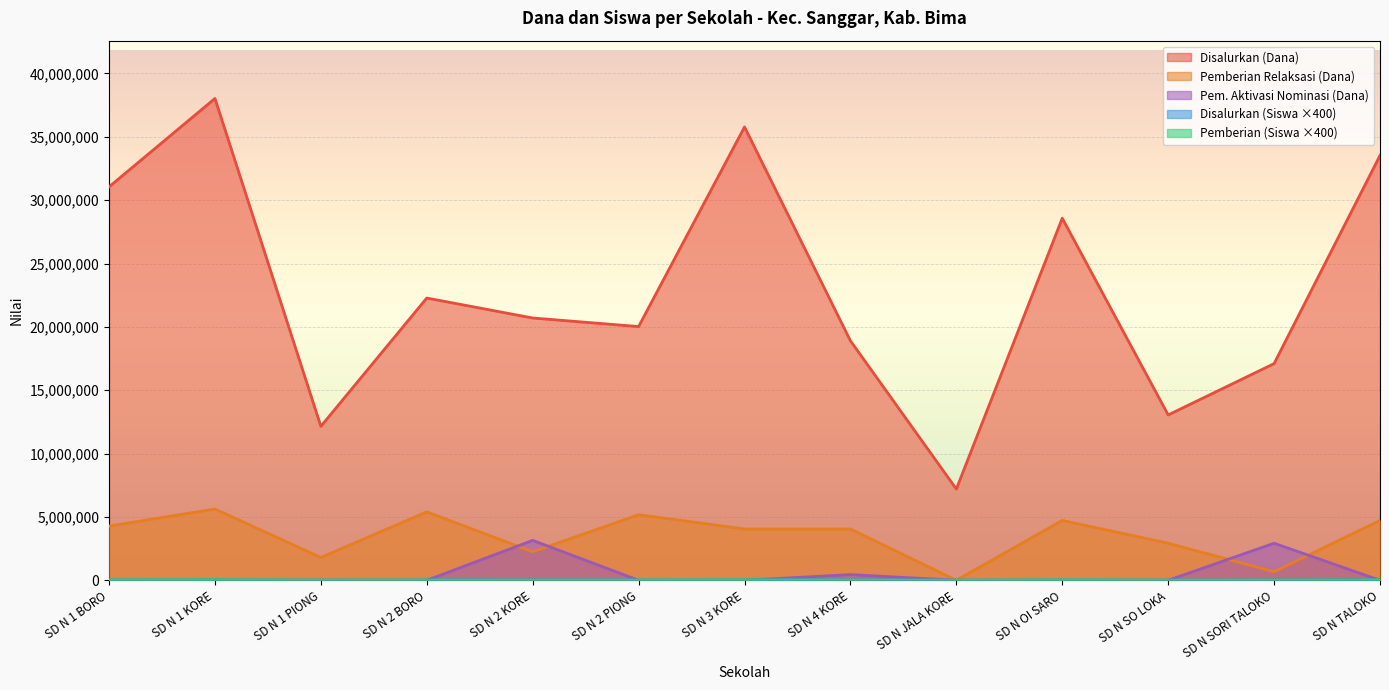

Reading right to left, what are all the values shown in this chart?

Disalurkan (Dana): 33525000	17100000	13050000	28575000	7200000	18900000	35775000	20025000	20700000	22275000	12150000	38025000	31050000
Pemberian Relaksasi (Dana): 4725000	675000	2925000	4725000	0	4050000	4050000	5175000	2250000	5400000	1800000	5625000	4275000
Pemberian (Siswa): 28000	14400	10000	23600	7600	14000	32400	14800	15600	16800	10400	33600	26000
Disalurkan (Siswa): 33200	18400	13600	30000	7600	20400	37200	21200	22400	23600	13200	38800	30000
Pemberian Dari Aktivasi Nominasi (Dana): 0	2925000	0	0	0	450000	0	0	3150000	0	0	0	0